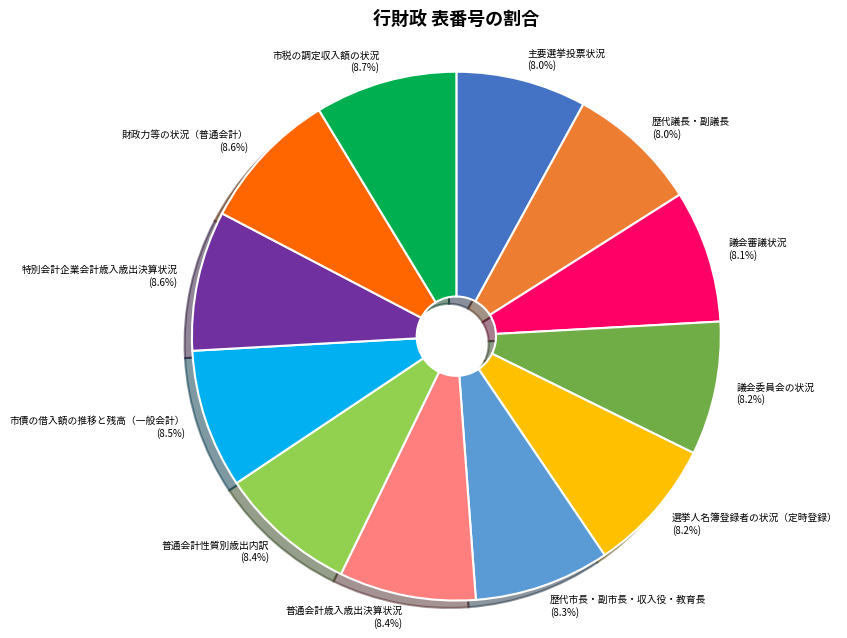

Does 普通会計歳入歳出決算状況 account for over 50% of the chart?

No